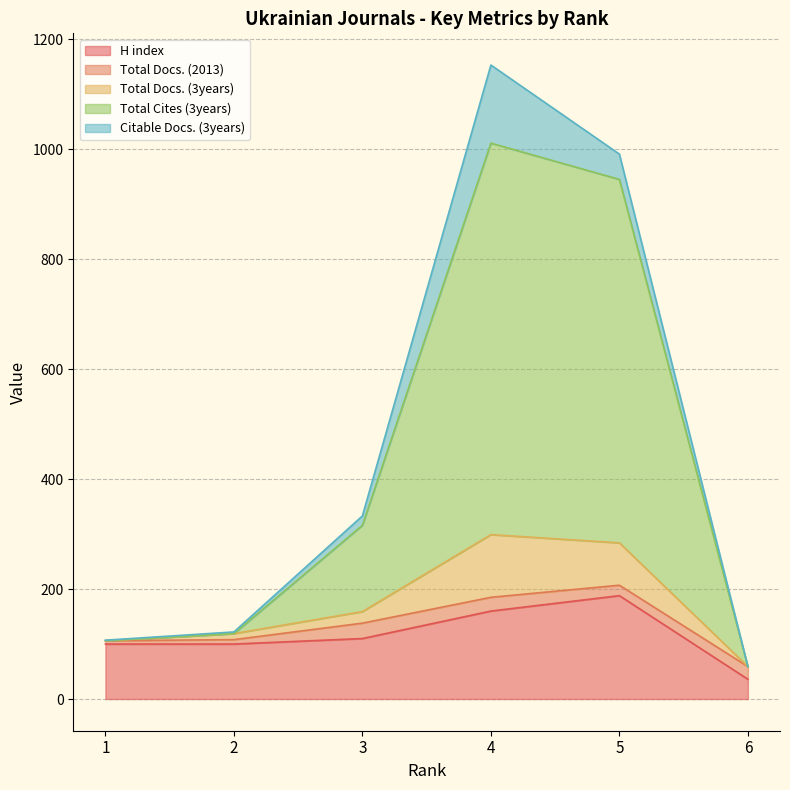

What is the minimum value shown in the chart?

36